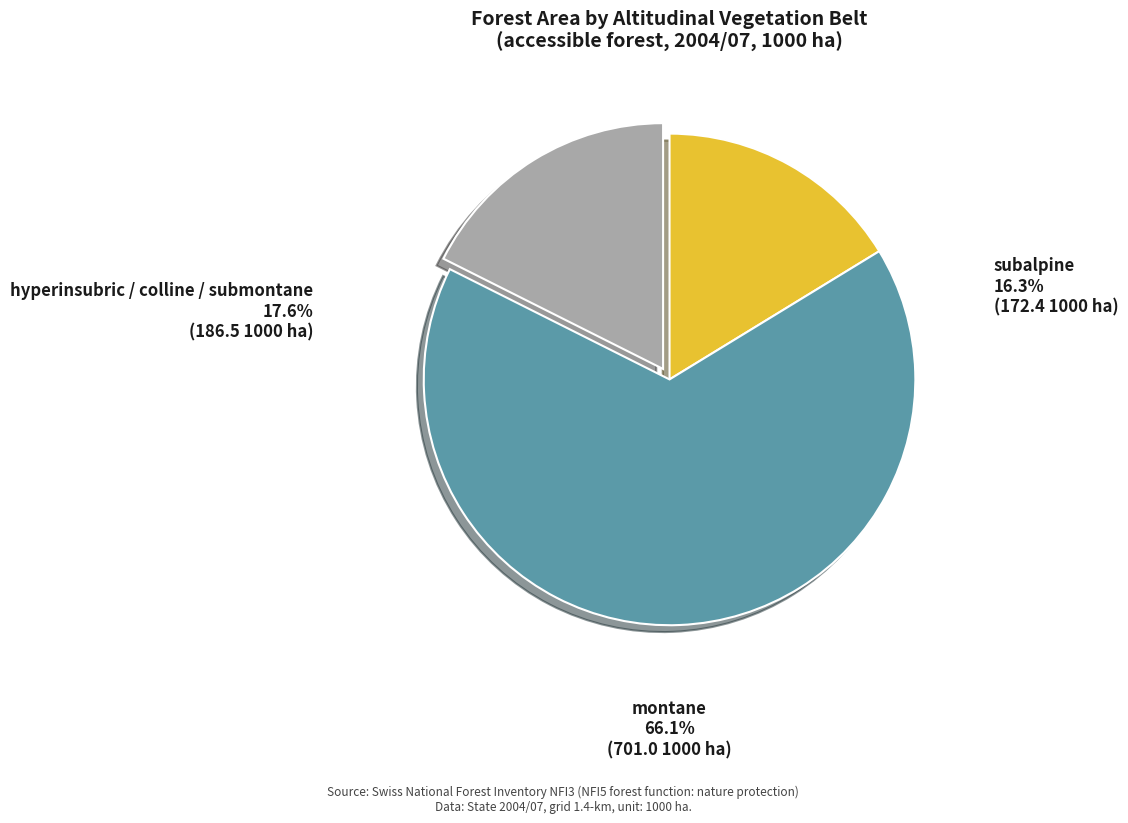

Is there any slice that represents more than half of the pie?

Yes